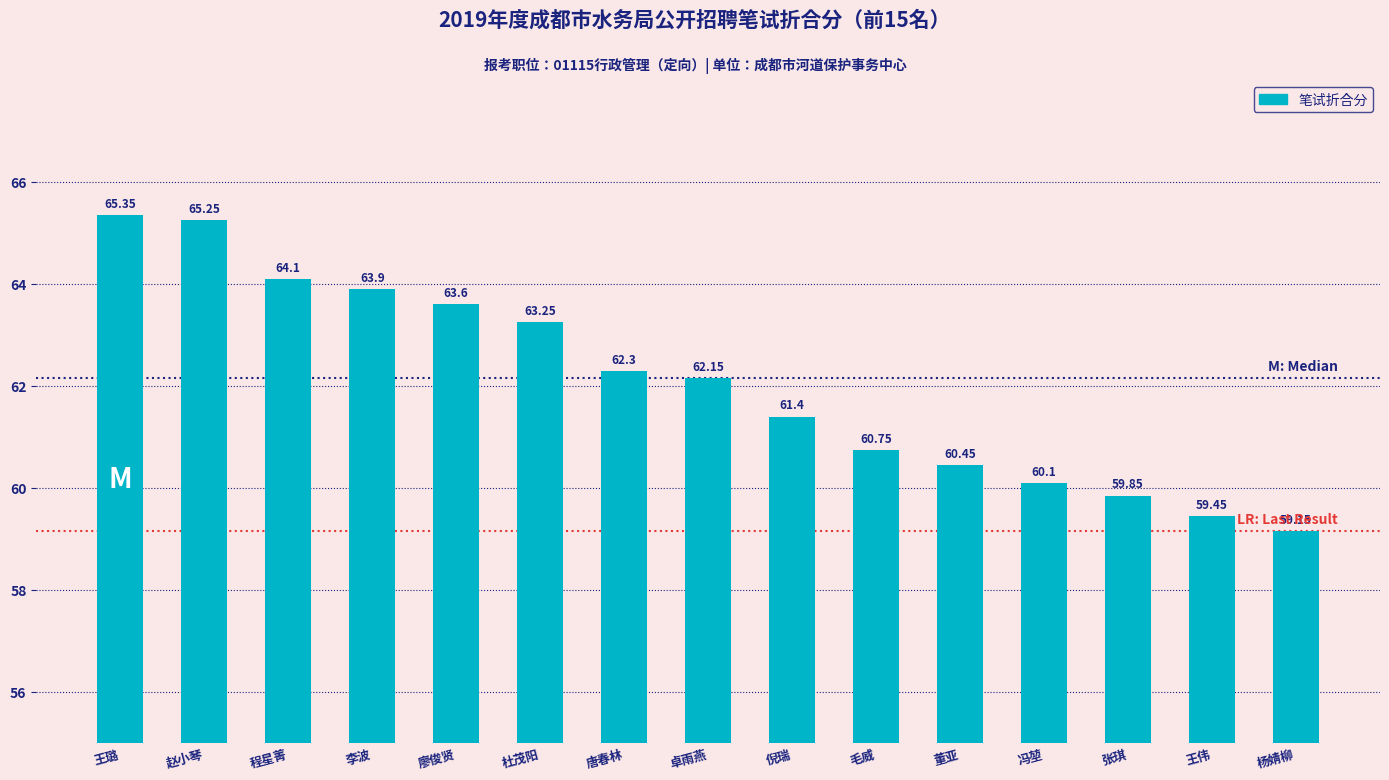

How many bars are there in total?

15